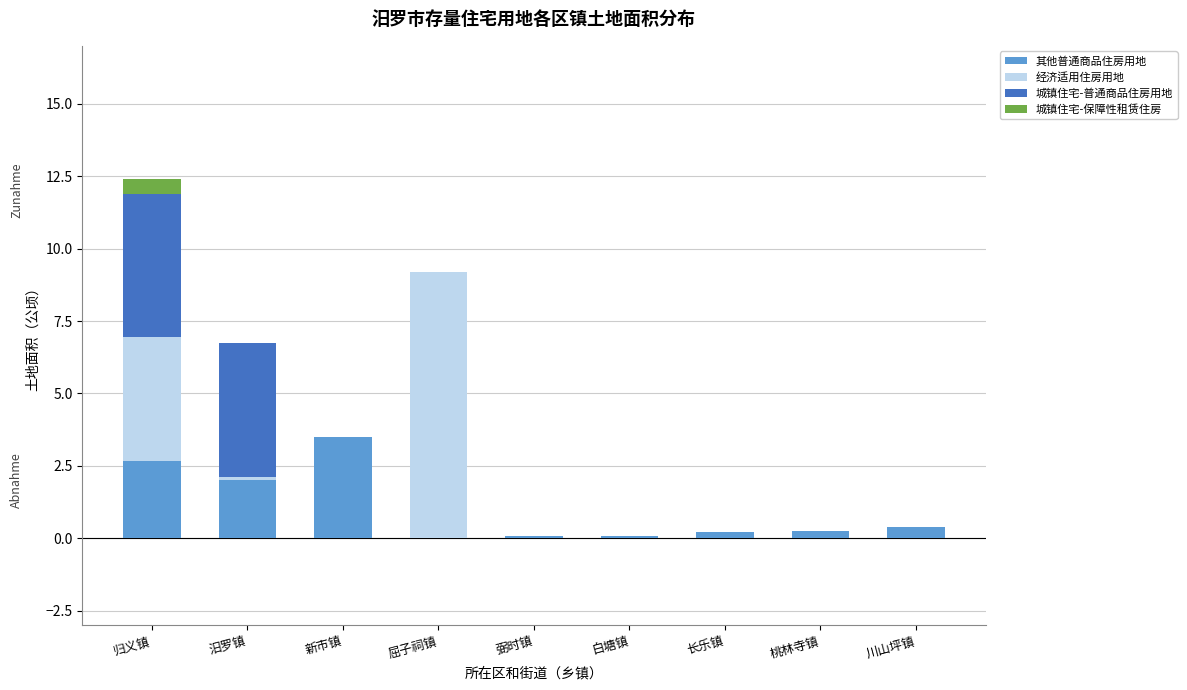

Are the bars grouped side by side (vs. stacked)?

No